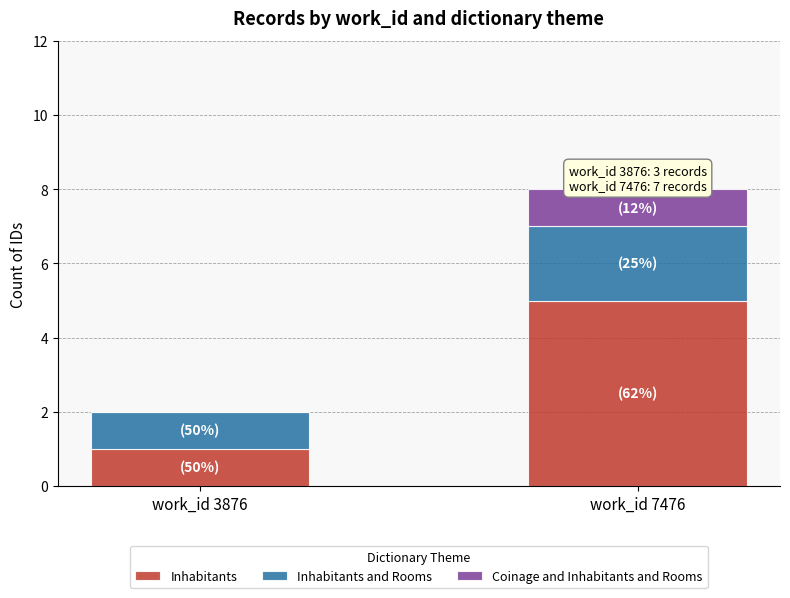

What is the total value across all series at work_id 7476?

8